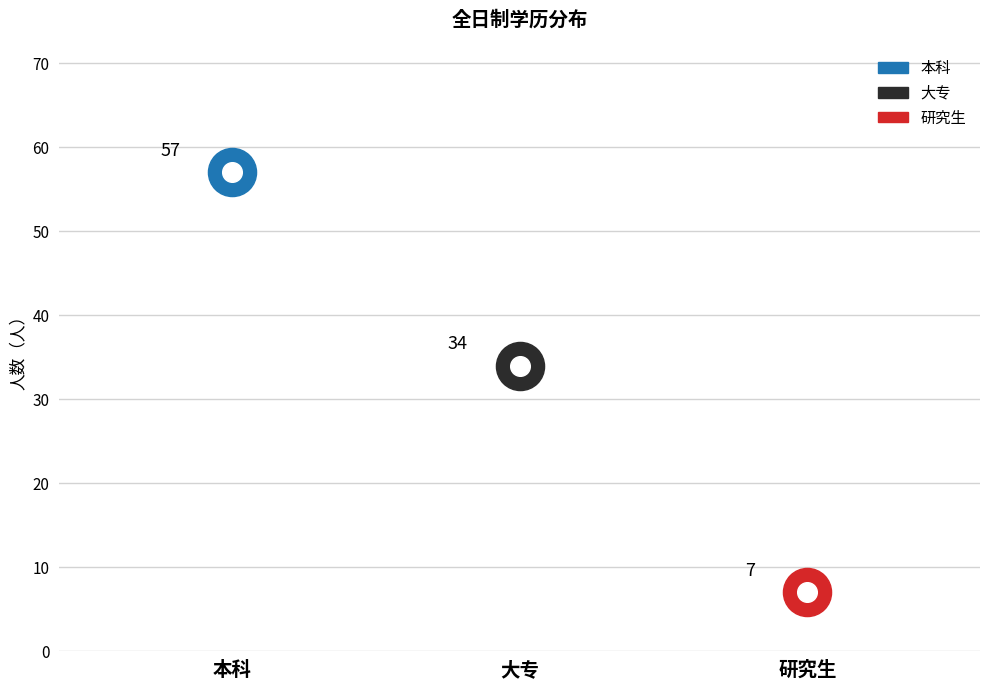

Approximately how many times larger is the value at 研究生 compared to 本科?

0.1